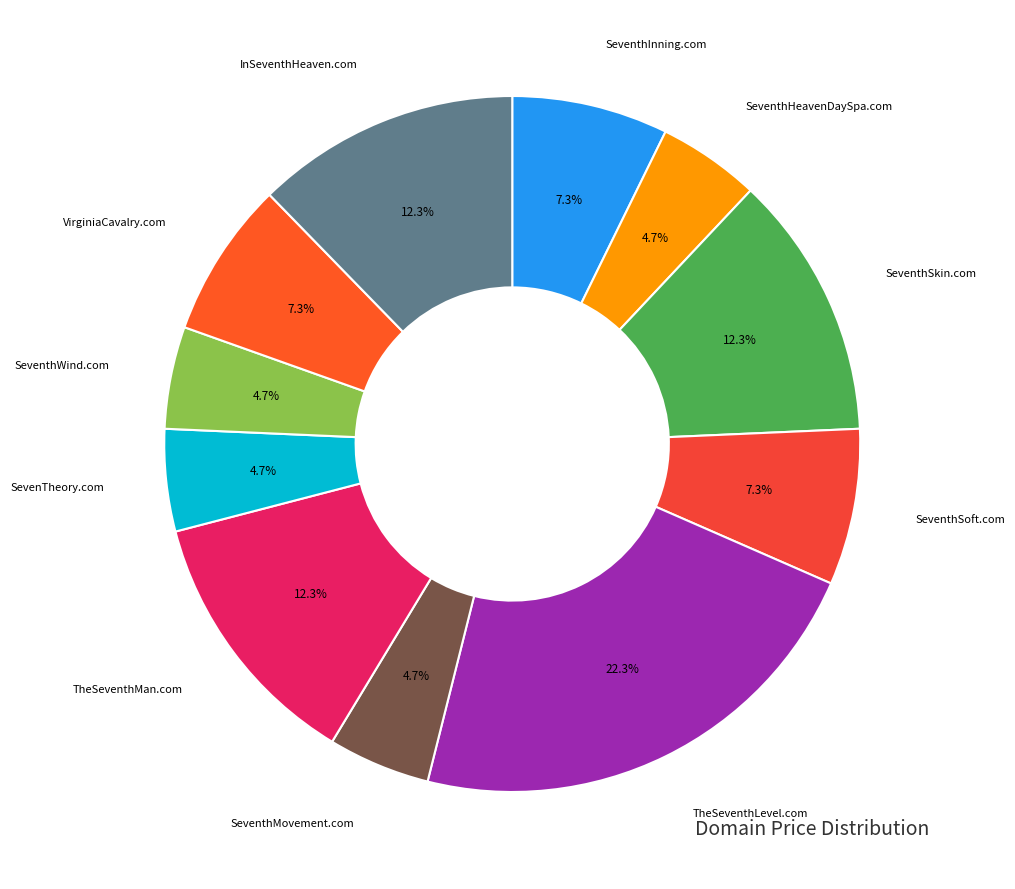

Which category has the smallest portion of the pie?

SeventhHeavenDaySpa.com